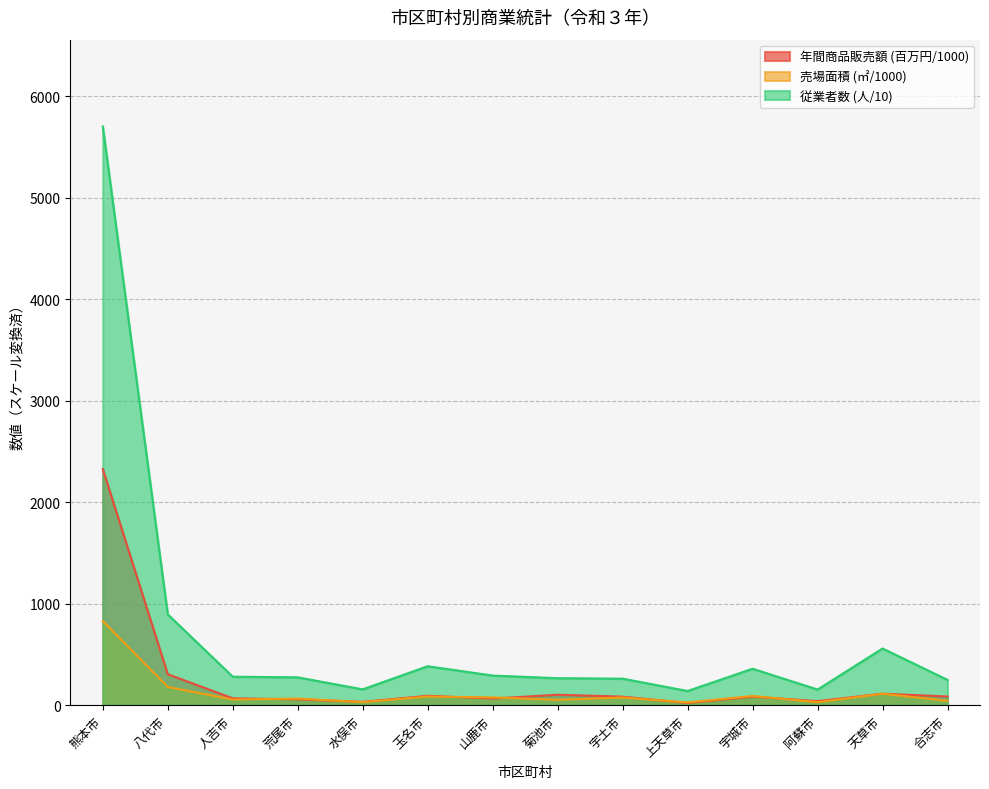

Between which two adjacent categories do 年間商品販売額 and 売場面積 first intersect?

人吉市 and 荒尾市